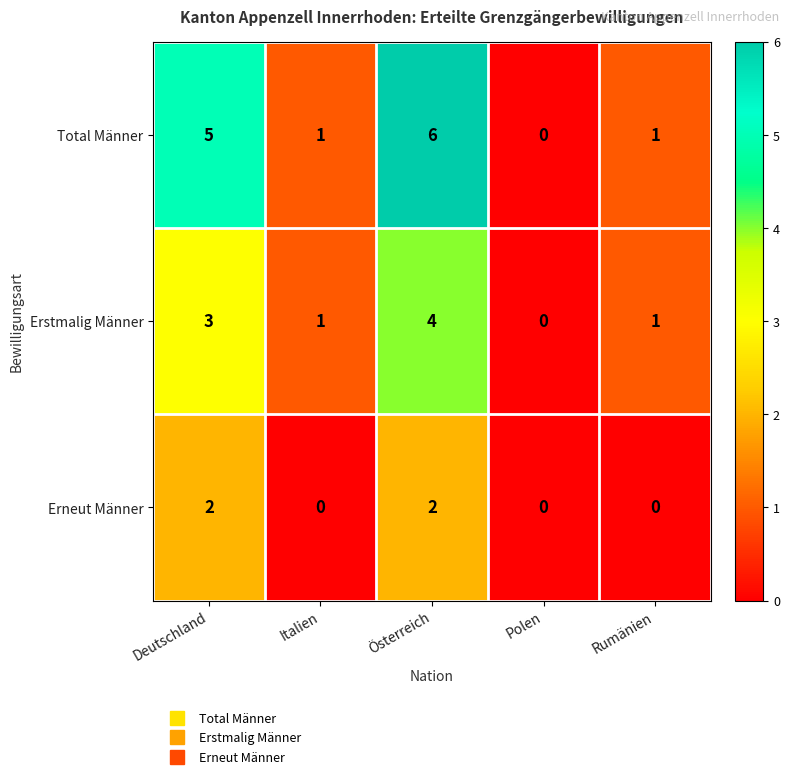

Which series has the largest total across all categories?

Total Männer